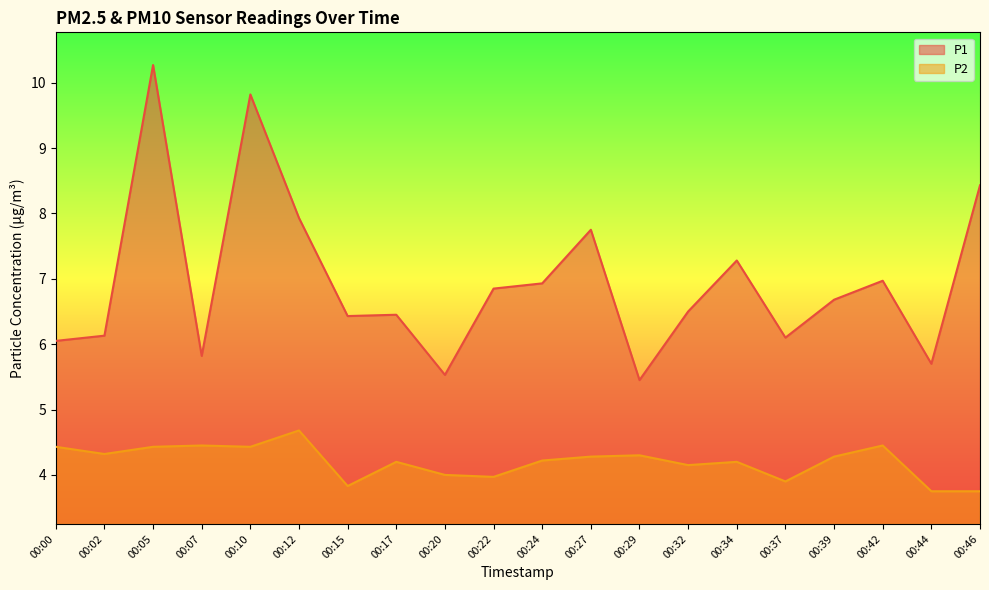

What is the difference between the highest and lowest values at 00:37?

2.2